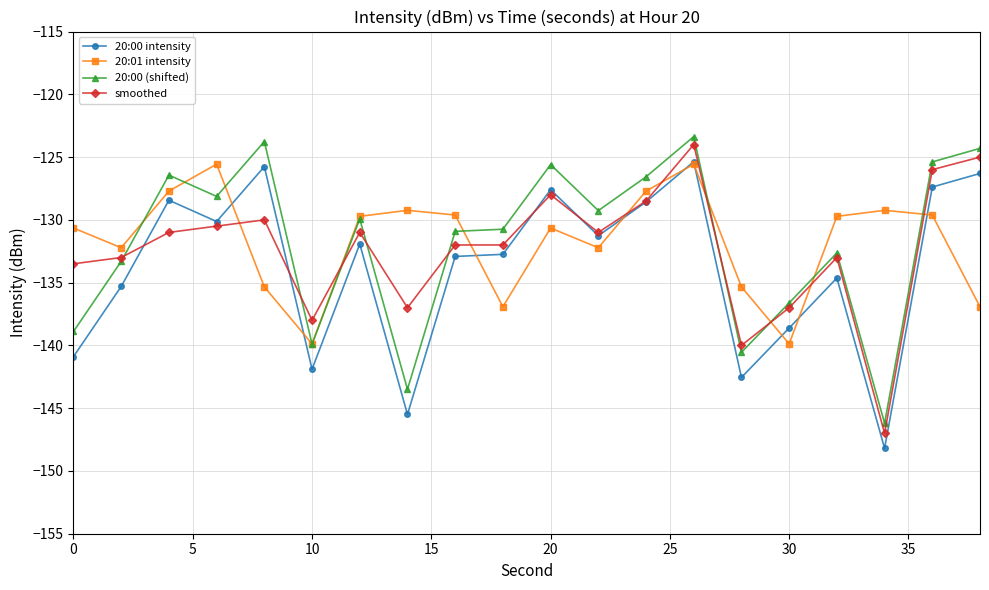

Which series has the largest range (max minus min)?

smoothed